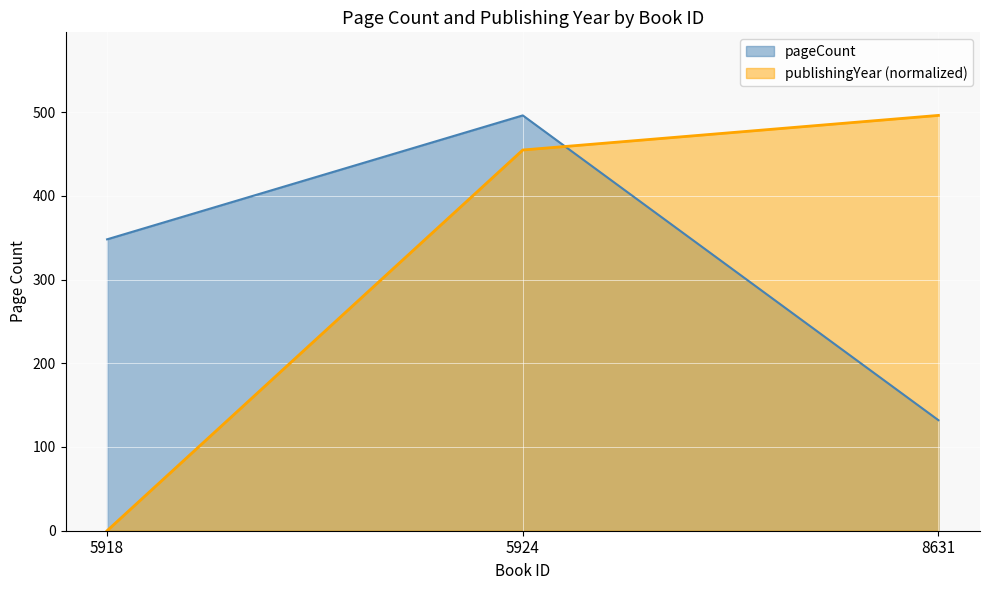

Which category has the lowest value across all series?

5918